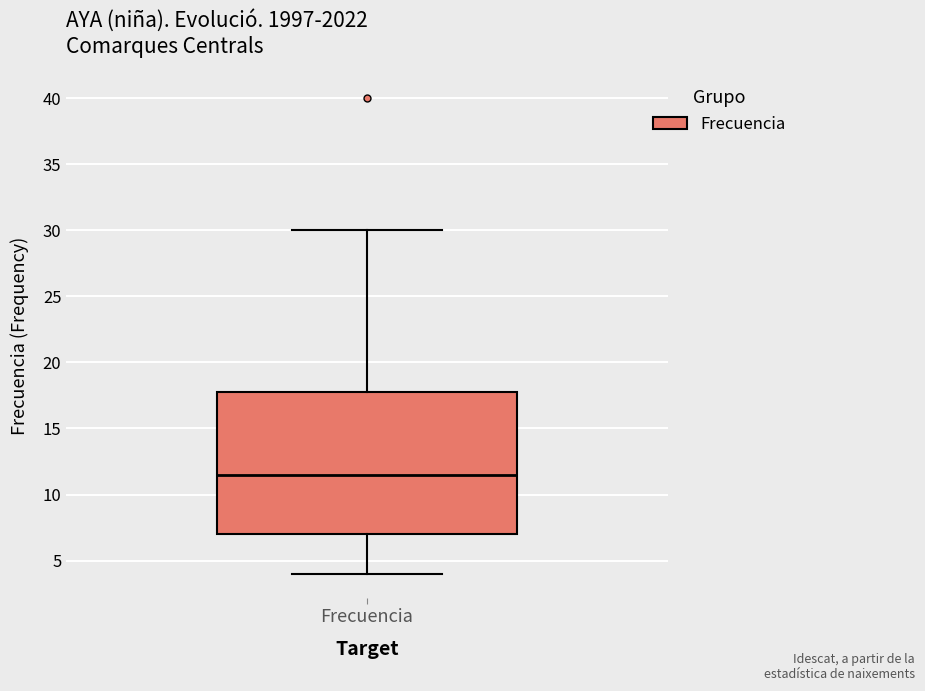

Transcribe this box plot: give where the median line is, the range the box spans, and where the two whiskers end, as read against the y-axis. The values are not printed on the chart, so give them approximately, as read against the axis.

median 11.5, box 7.0 to 18.0, whiskers 4.0 to 30.0